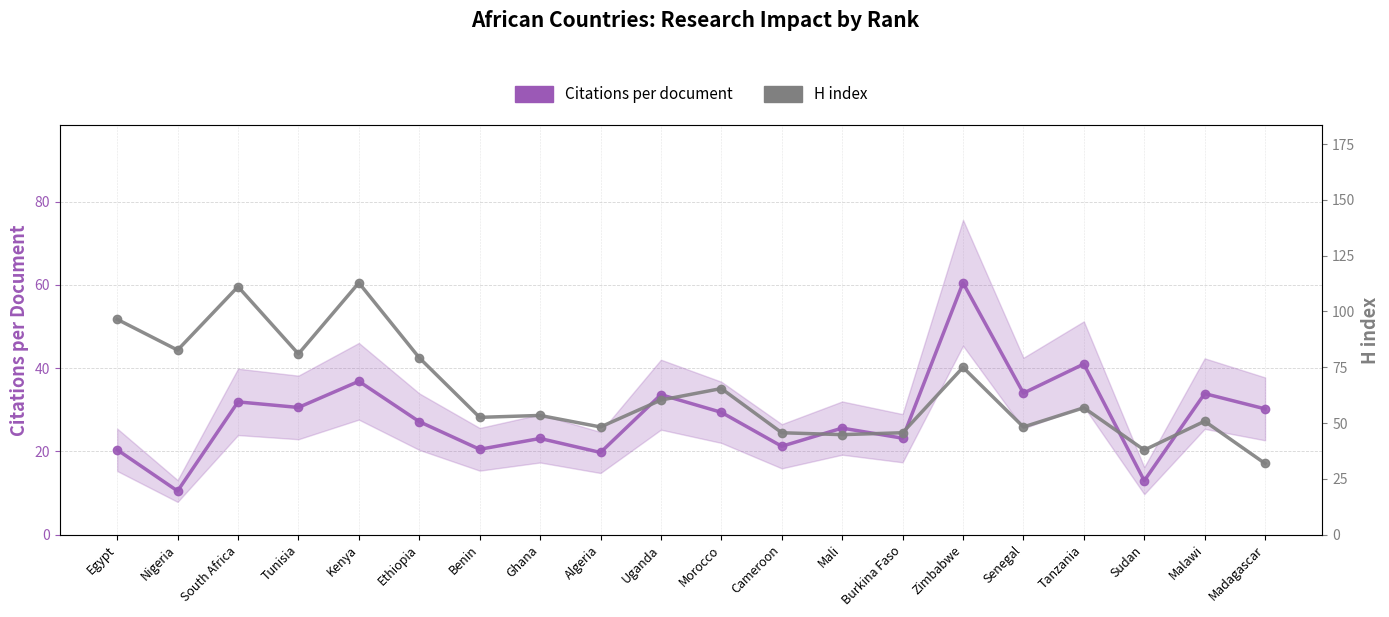

Rank the series by their average value, from highest to lowest.

H index (scaled), Citations per document